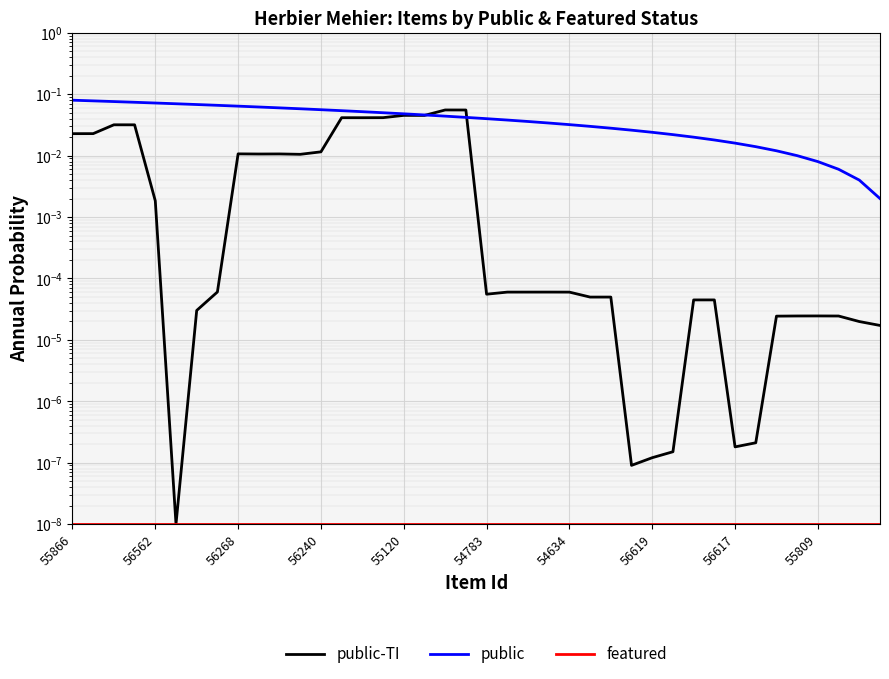

The featured series shows 0.0 at 14. True or false?

False